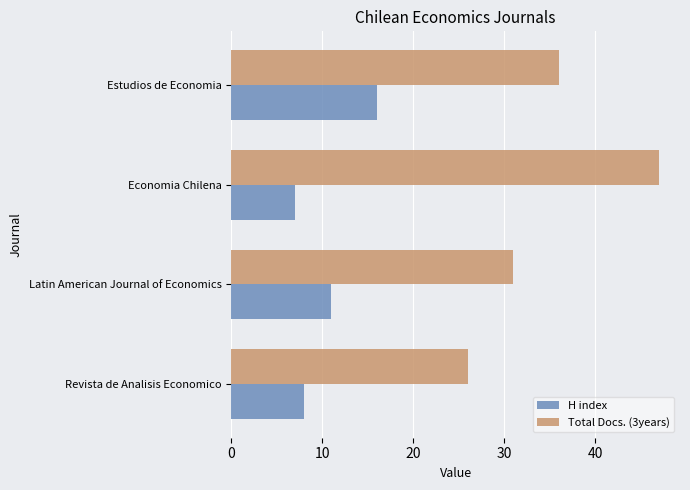

At which category does the chart reach its minimum across all series?

Economia Chilena